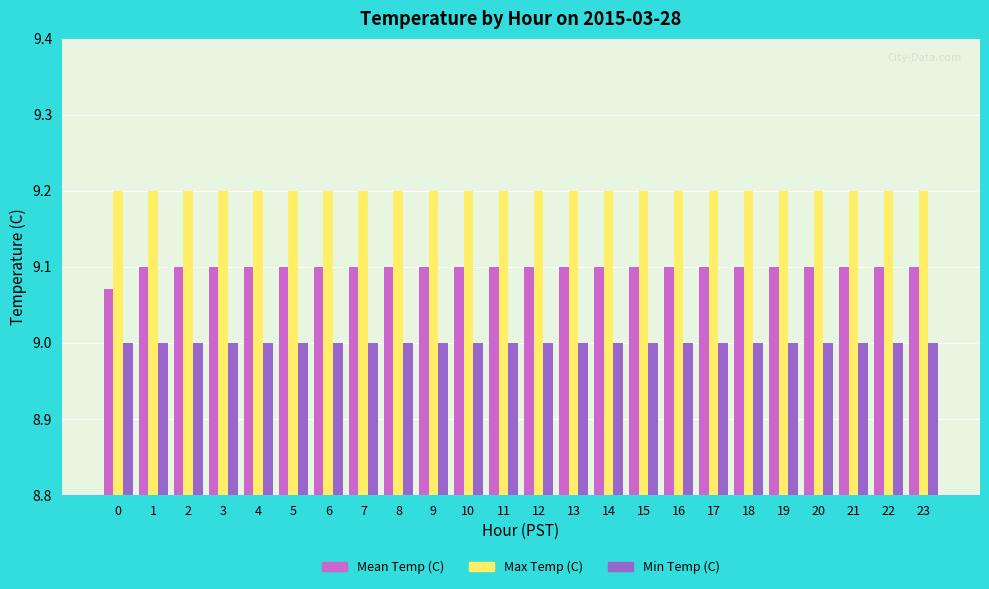

The Max Temp (C) series shows 9.2 at 22. True or false?

True